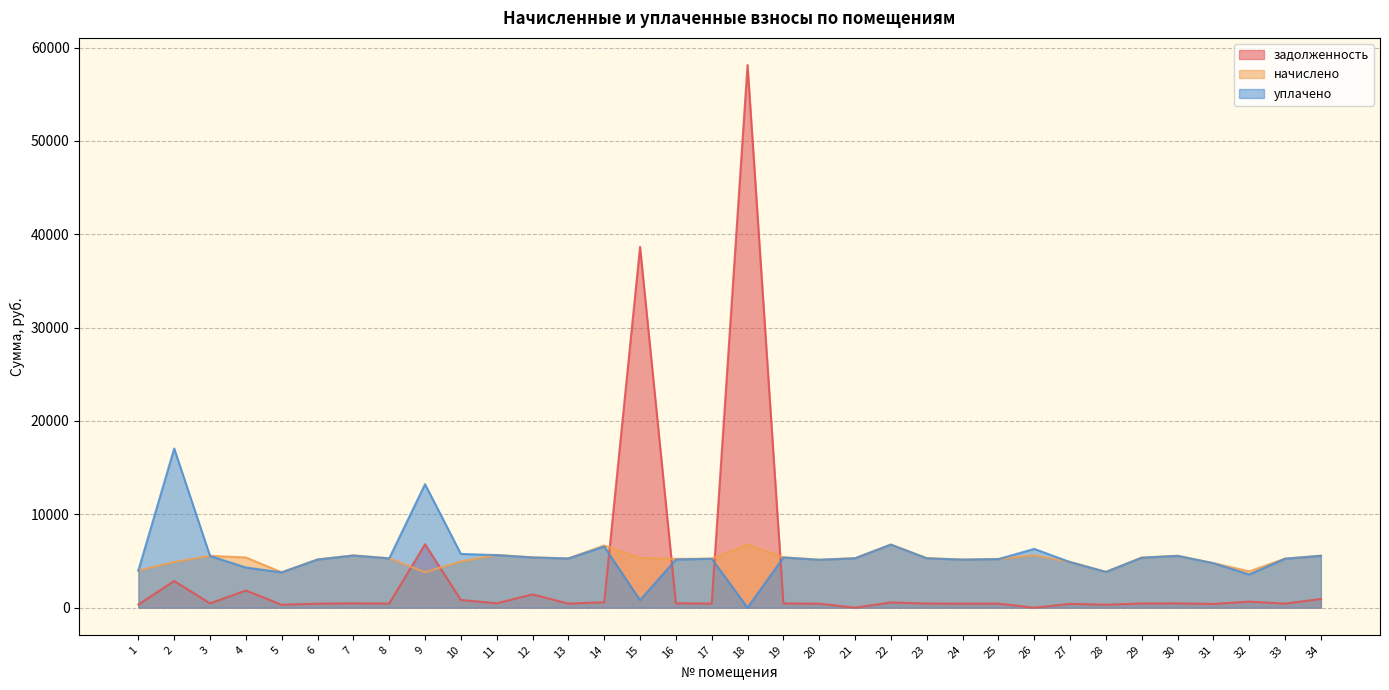

What is the approximate value of начислено at 20?

5142.7